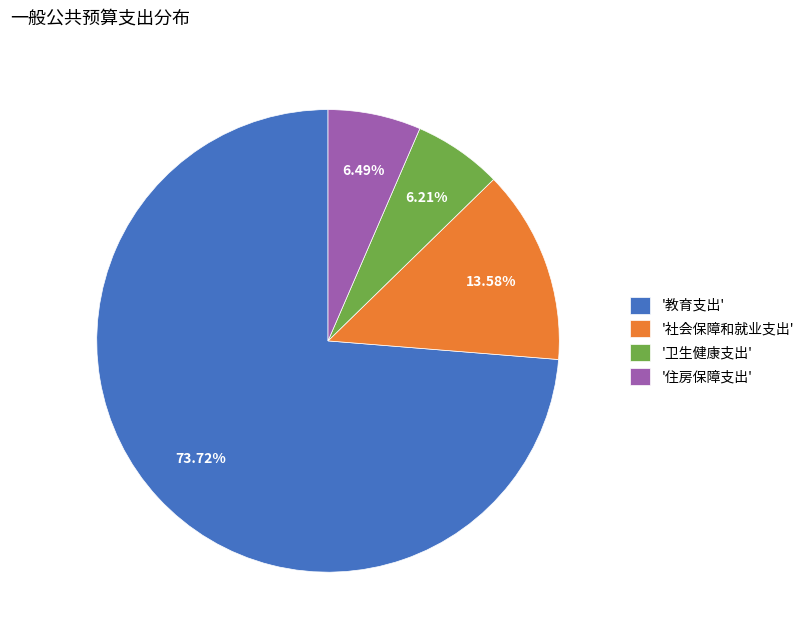

Is there a majority slice in this chart?

Yes